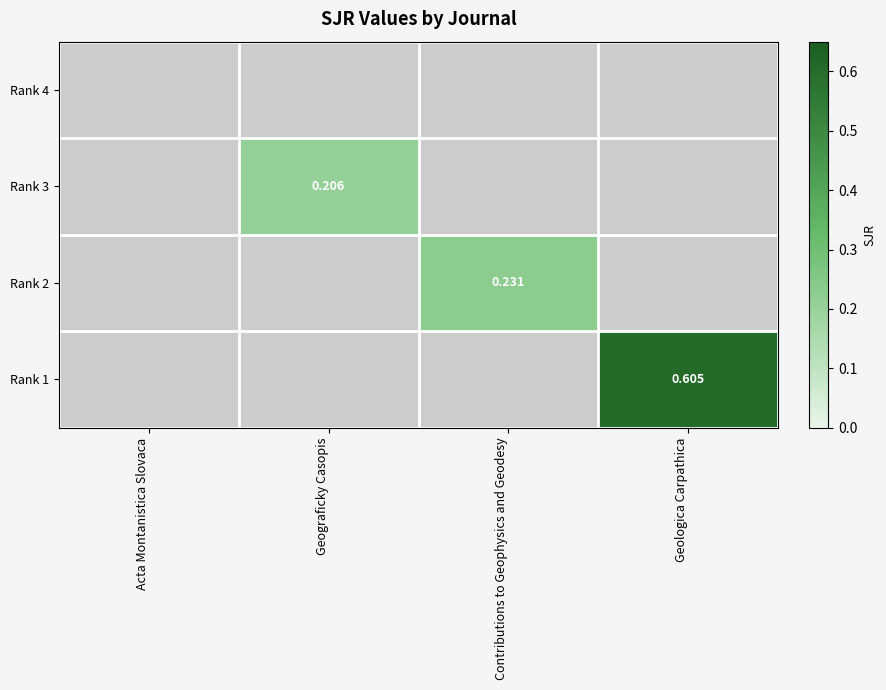

At which category is the sum across all series the highest?

Geologica Carpathica